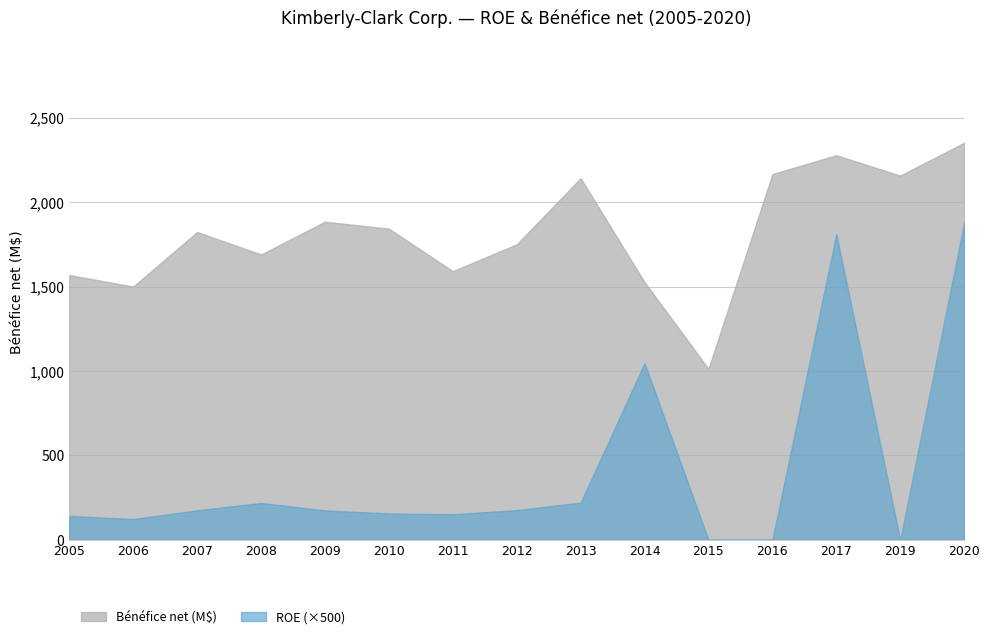

What are all the series names shown in the legend?

Bénéfice net (M$), ROE (×500)